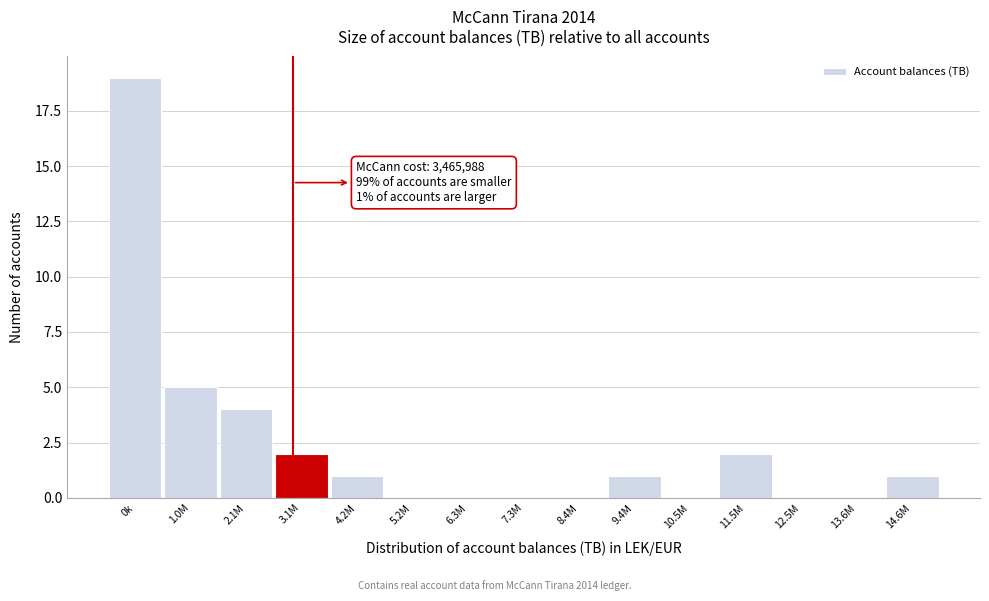

Reading left to right, extract all data points from this chart.

0k=19	1.0M=5	2.1M=4	3.1M=2	4.2M=1	5.2M=0	6.3M=0	7.3M=0	8.4M=0	9.4M=1	10.5M=0	11.5M=2	12.5M=0	13.6M=0	14.6M=1